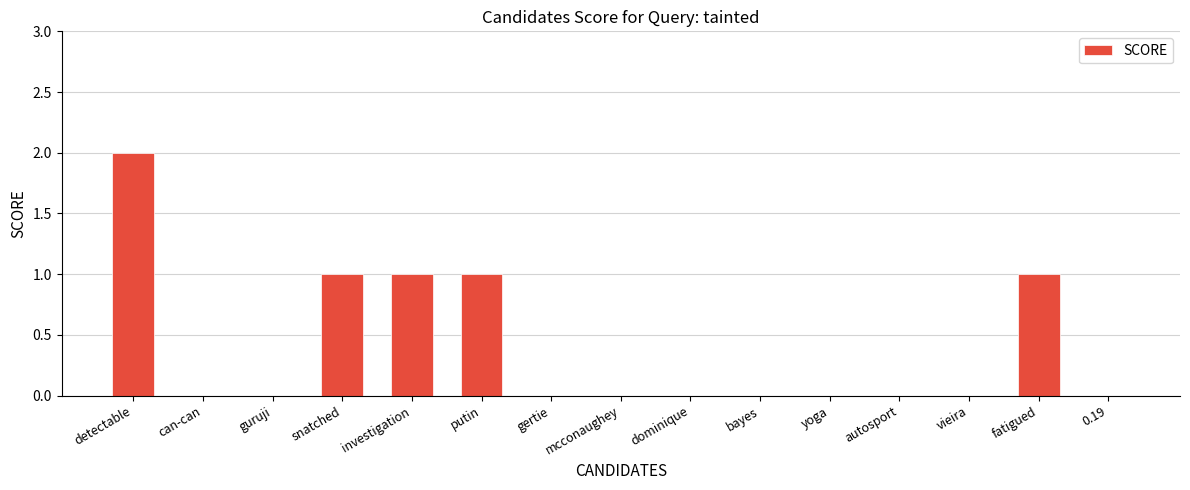

Reading left to right, transcribe all the data shown in this chart.

2	0	0	1	1	1	0	0	0	0	0	0	0	1	0